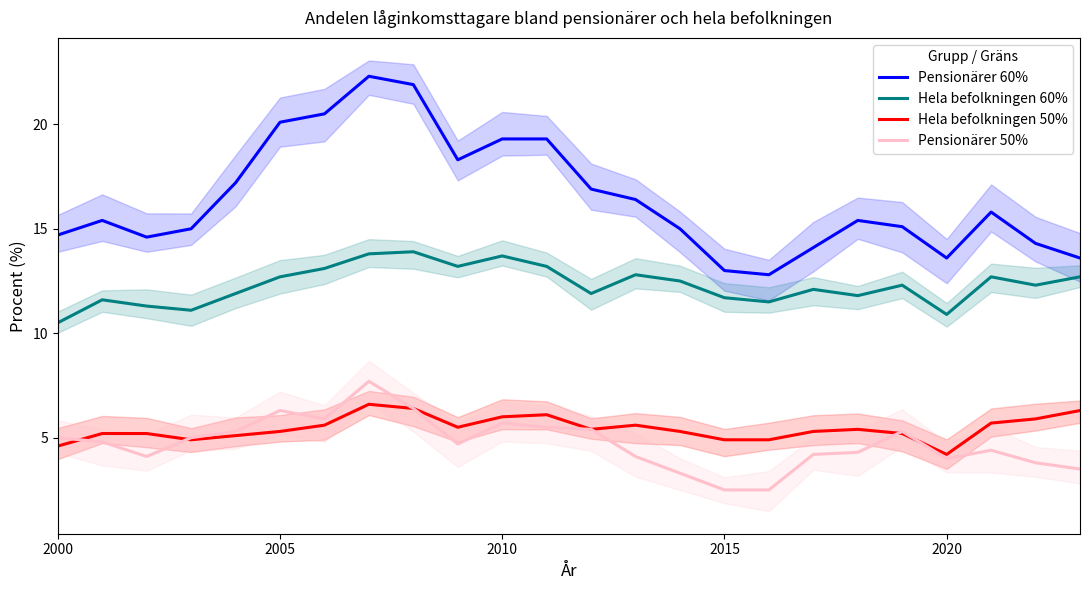

True or false: Hela befolkningen 60% and Pensionärer 50% intersect in this chart.

False